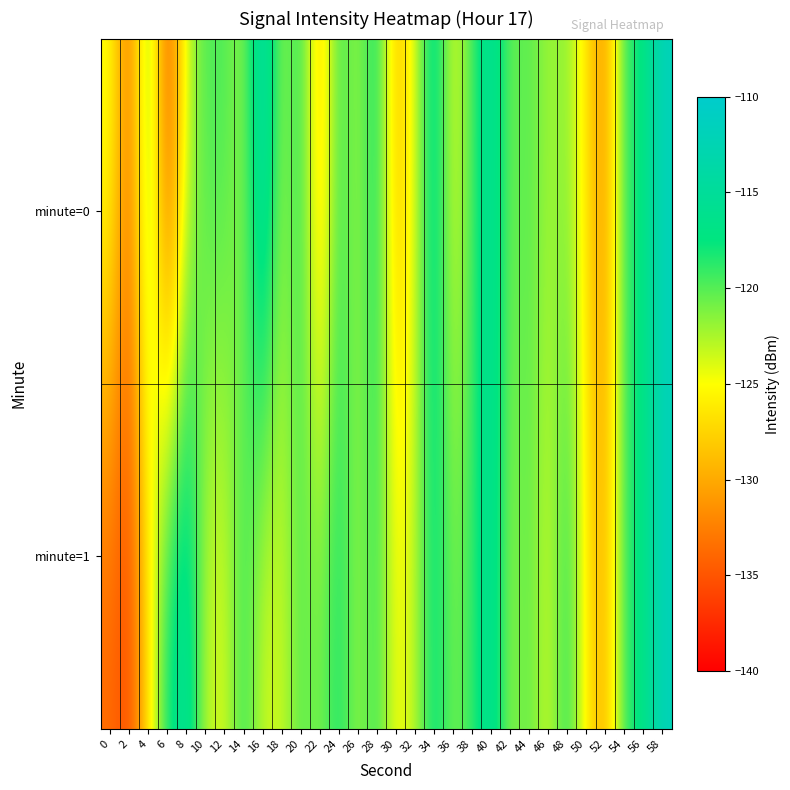

Rank the series by their average value, from highest to lowest.

minute=1, minute=0